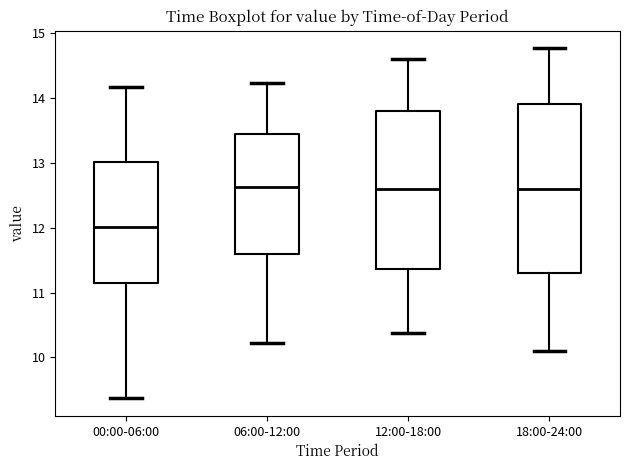

Reading left to right, read every box against the y-axis: the position of its median line, the range the box covers, and the ends of its whiskers. The values are not printed on the chart, so give them approximately, as read against the axis.

00:00-06:00: median 12.0, box 11.2 to 13.0, whiskers 9.4 to 14.2
06:00-12:00: median 12.6, box 11.6 to 13.4, whiskers 10.2 to 14.2
12:00-18:00: median 12.6, box 11.4 to 13.8, whiskers 10.4 to 14.6
18:00-24:00: median 12.6, box 11.3 to 13.9, whiskers 10.1 to 14.8